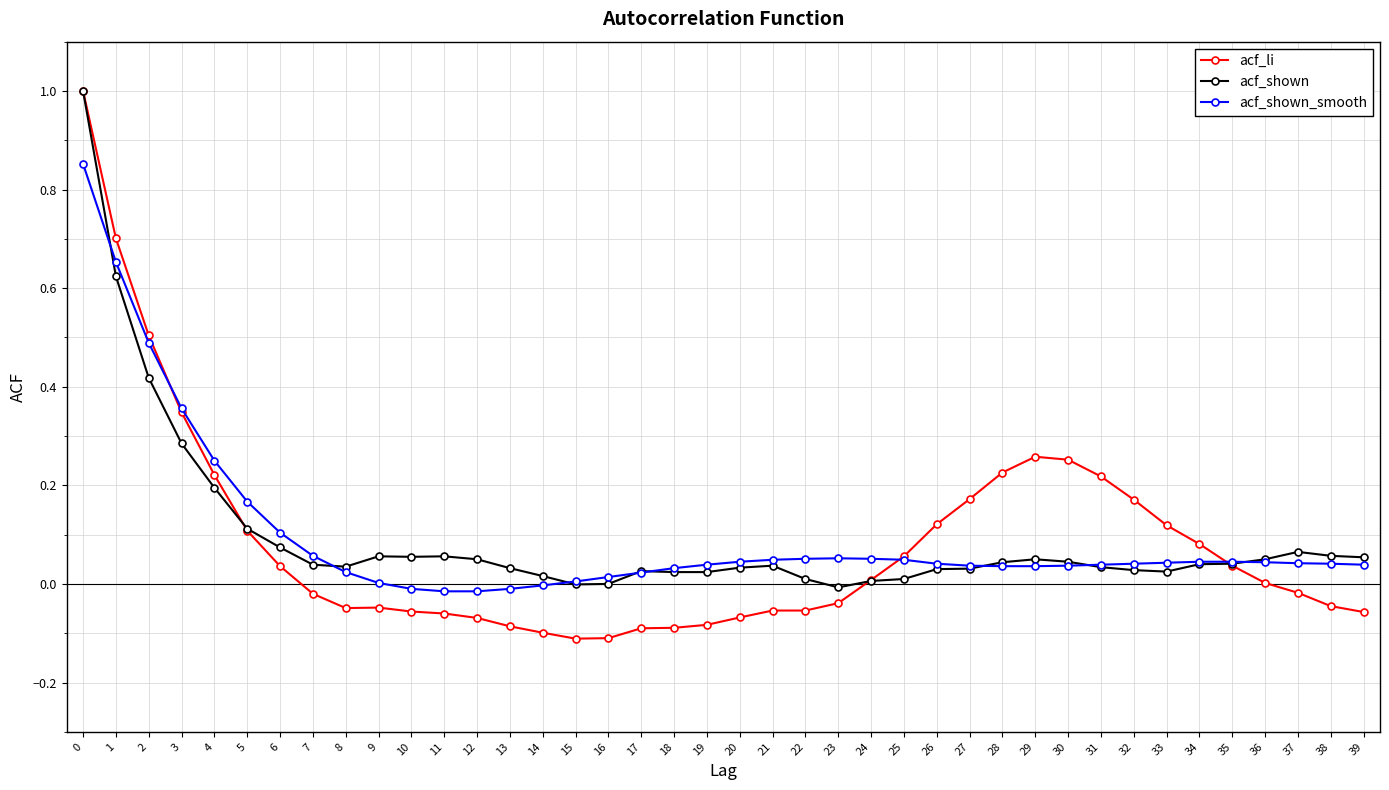

Is the value of acf_shown at 7 greater than the value of acf_li at 18?

Yes